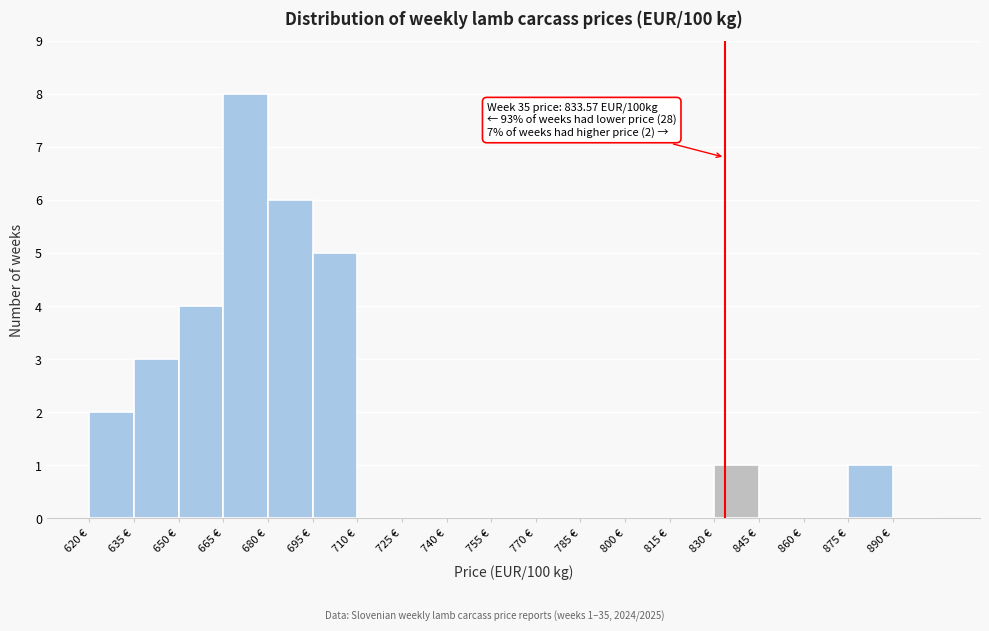

Which range on the x-axis has the tallest bar?

665 to 680